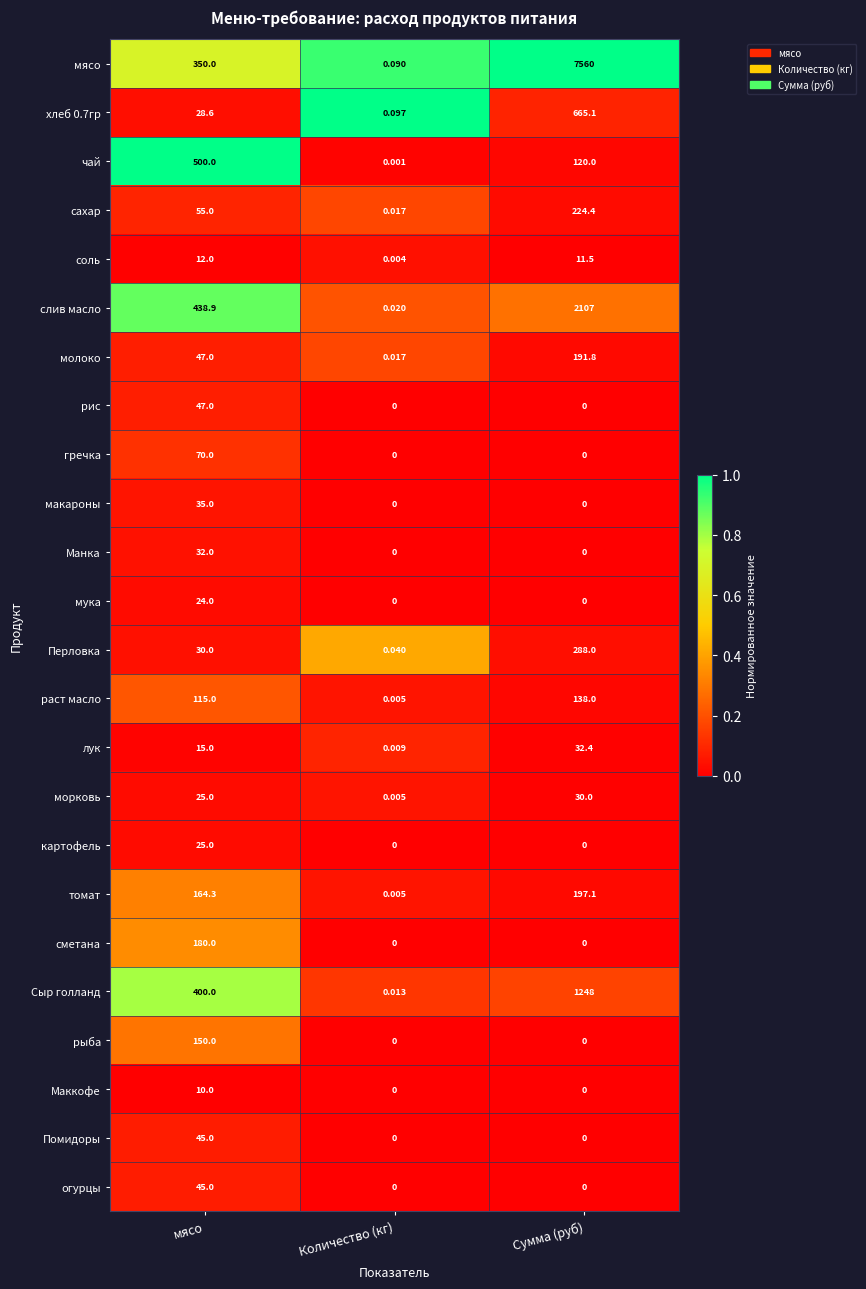

At which category does the chart reach its peak across all series?

Сумма (руб)